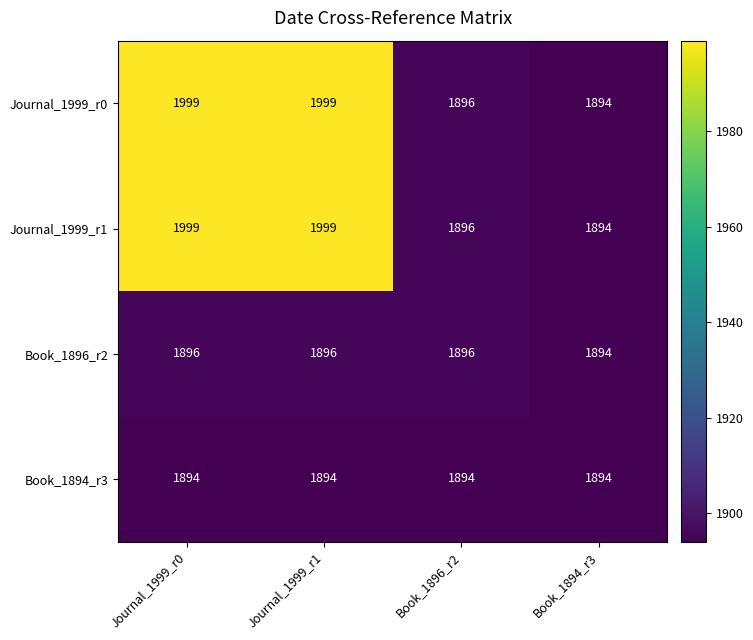

Reading right to left, what are all the values shown in this chart?

Journal_1999_r0: 1894	1896	1999	1999
Journal_1999_r1: 1894	1896	1999	1999
Book_1896_r2: 1894	1896	1896	1896
Book_1894_r3: 1894	1894	1894	1894